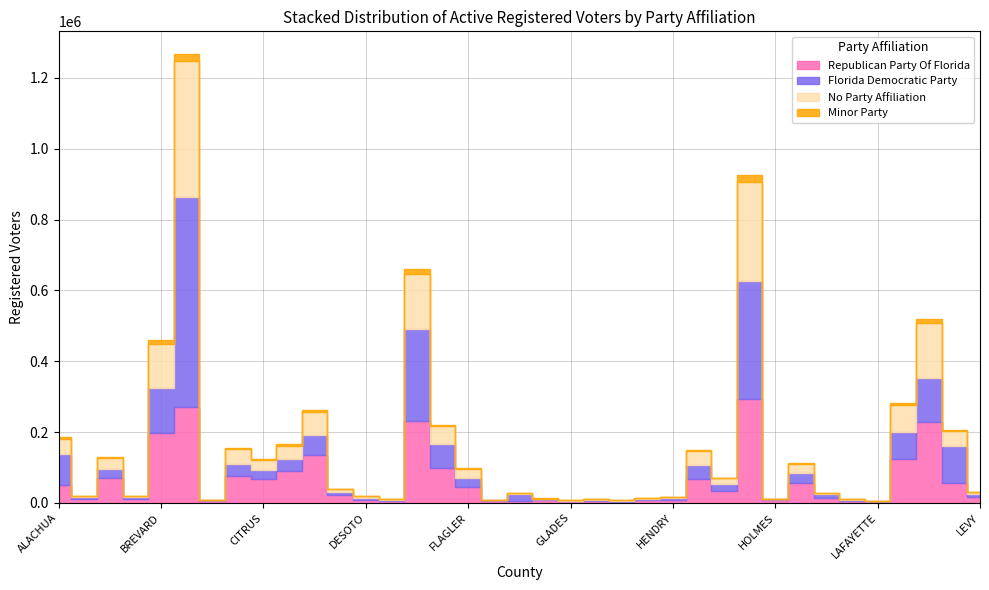

How many intersections are there between No Party Affiliation and Florida Democratic Party?

8